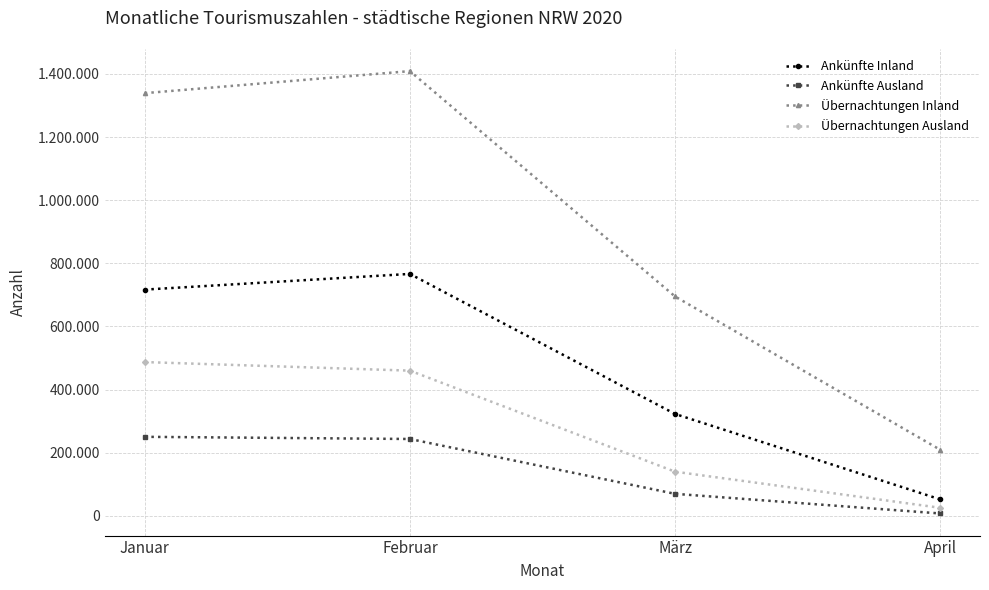

Reading left to right, extract all data points from this chart.

Ankünfte Inland: 716650	766357	322521	51823
Ankünfte Ausland: 250089	243222	69412	7186
Übernachtungen Inland: 1339274	1409078	694842	209007
Übernachtungen Ausland: 486996	459829	139573	25185